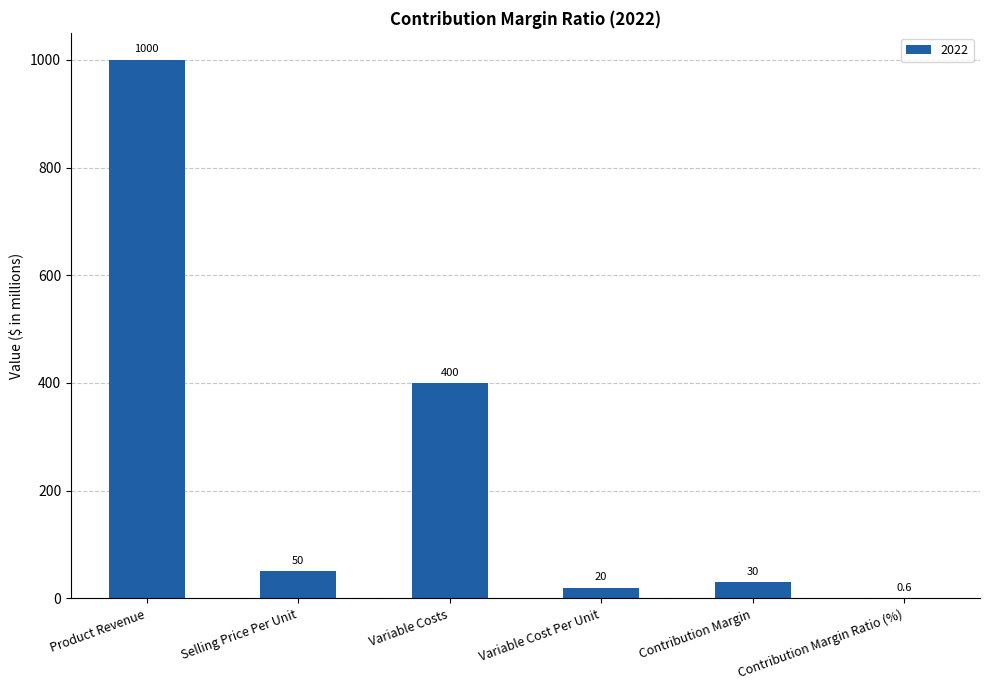

What is the maximum value shown in the chart?

1000.0